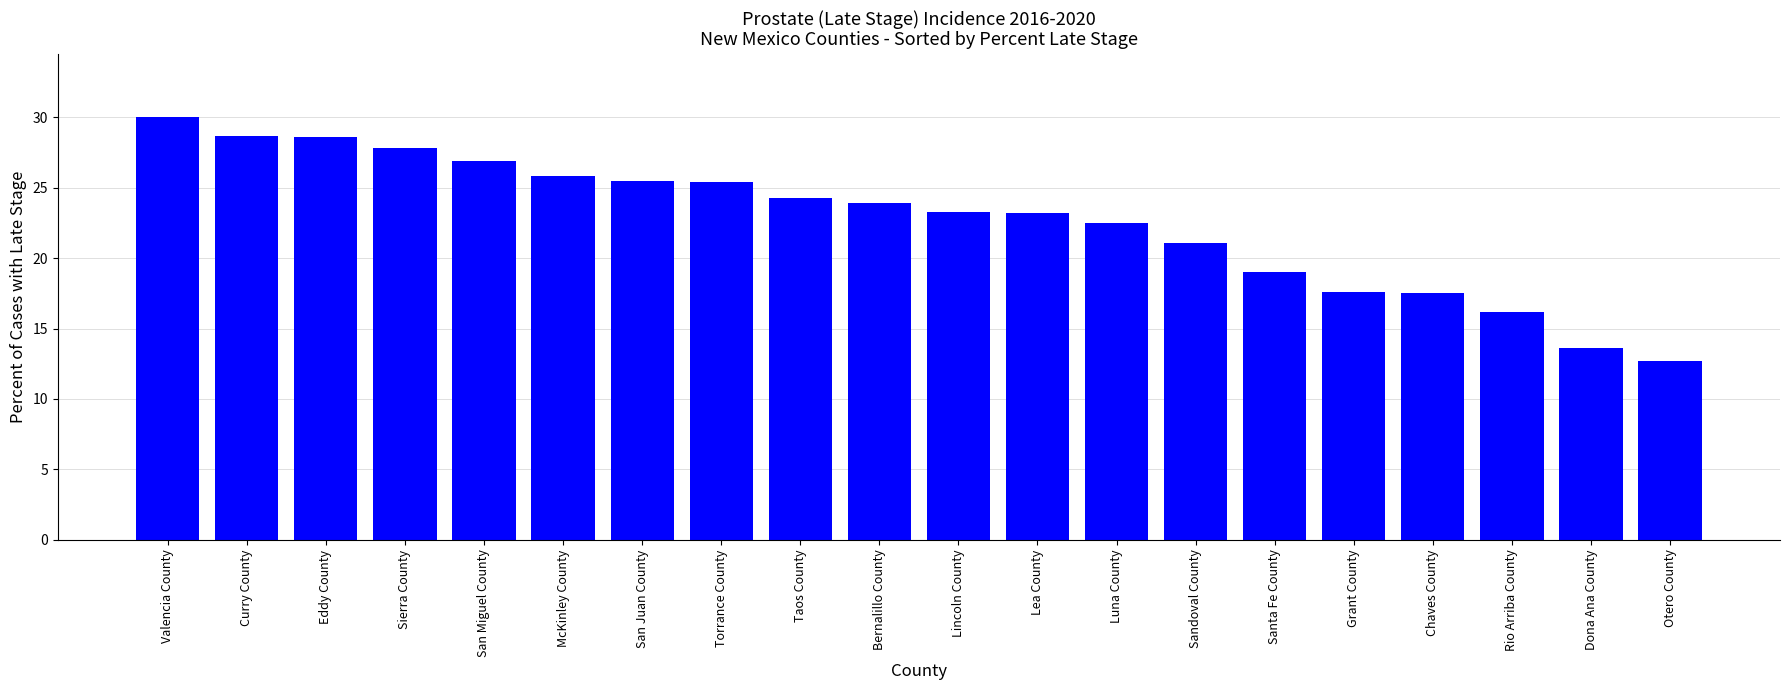

True or false: the data shows 25.5 at San Juan County.

True